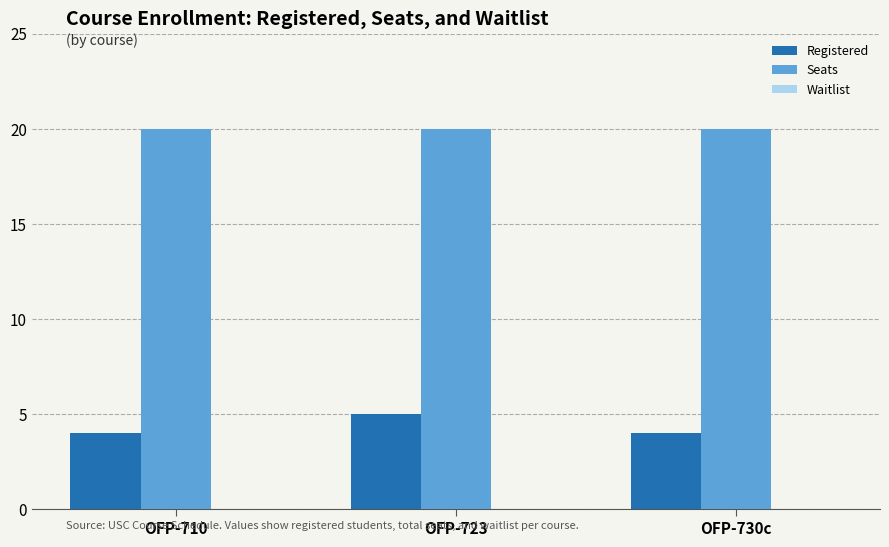

What is the difference between the highest and lowest values at OFP-710?

16